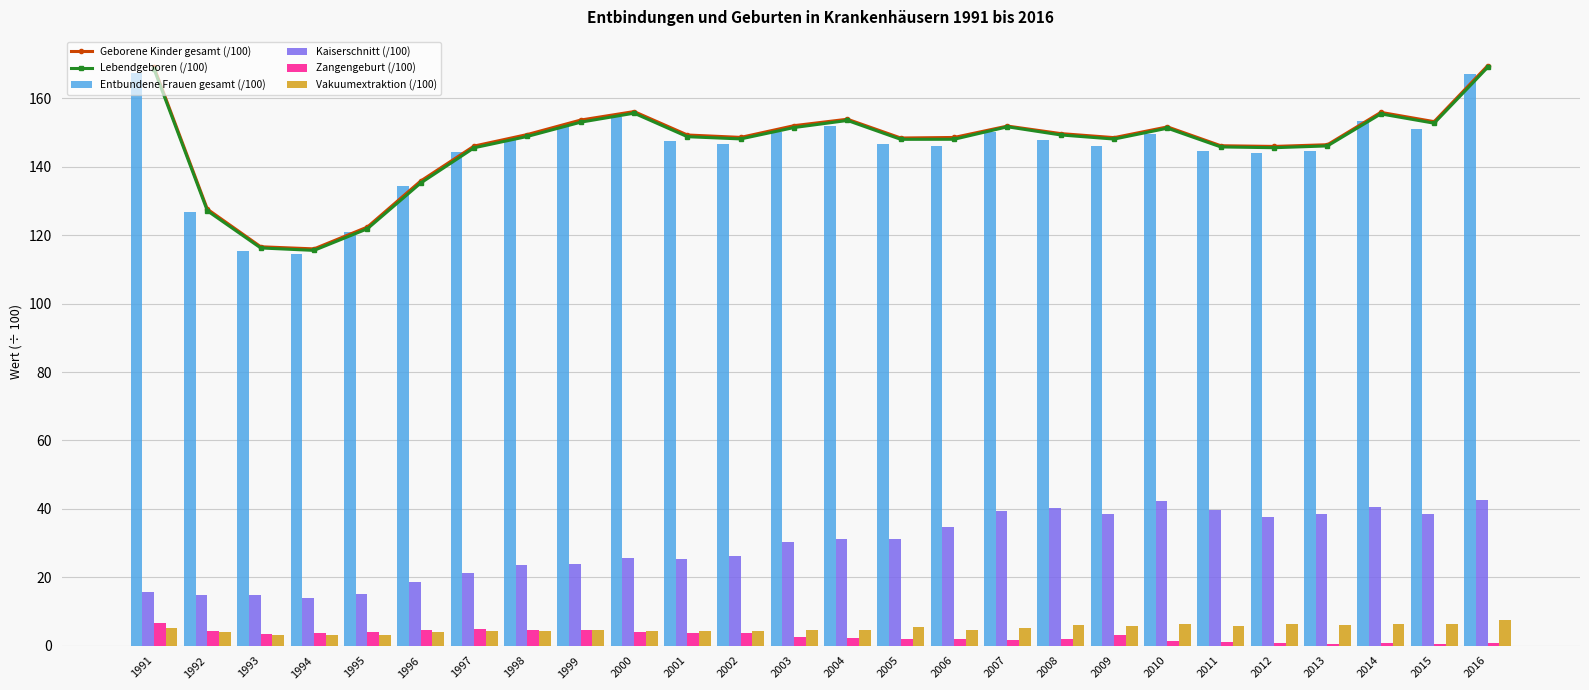

What is the greatest value displayed?

169.5